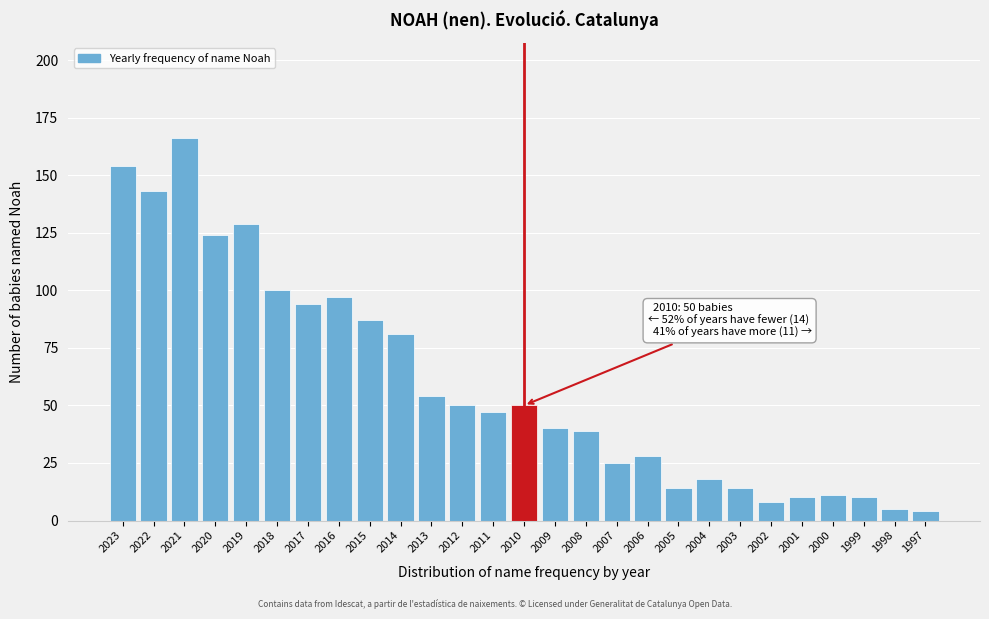

Reading left to right, transcribe all the data shown in this chart.

154	143	166	124	129	100	94	97	87	81	54	50	47	50	40	39	25	28	14	18	14	8	10	11	10	5	4